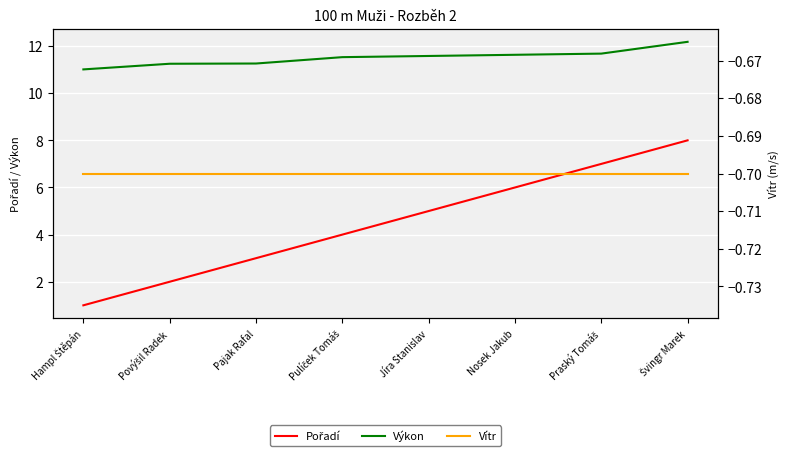

What are all the series names shown in the legend?

Pořadí, Výkon, Vítr